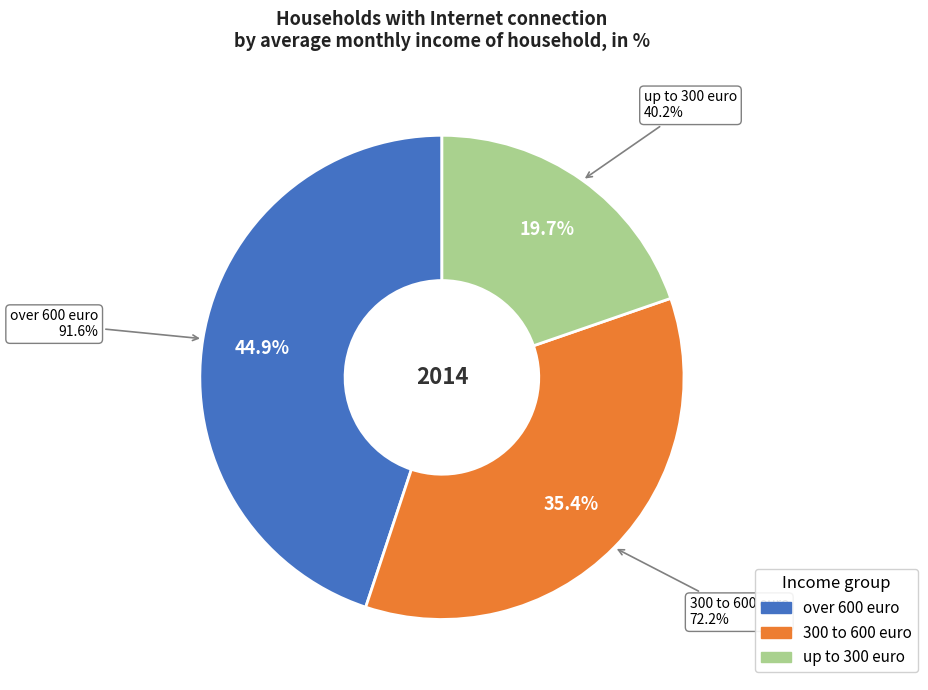

Does over 600 euro account for over 50% of the chart?

No